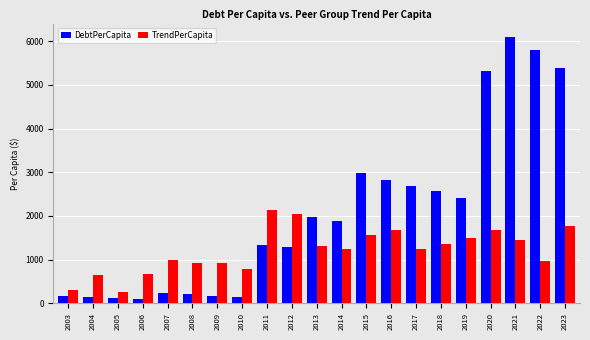

True or false: DebtPerCapita has a value of 2578.2 at 2018.

True